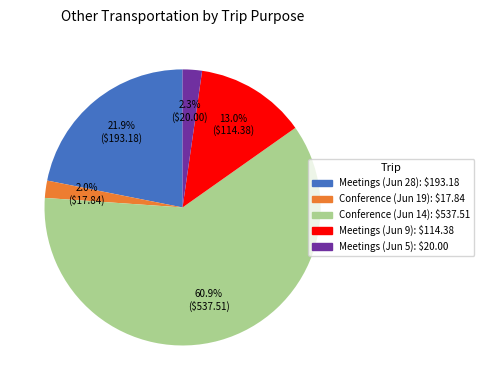

Is there any slice that represents more than half of the pie?

Yes